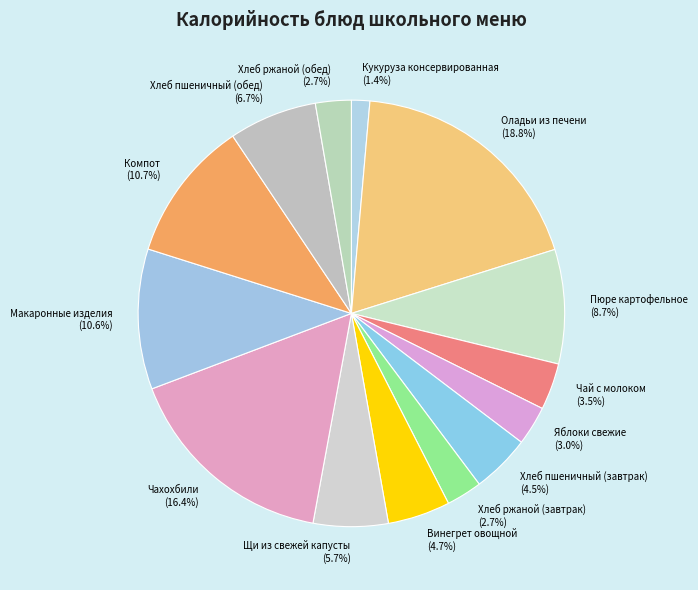

True or false: Винегрет овощной accounts for 11% of the total.

False